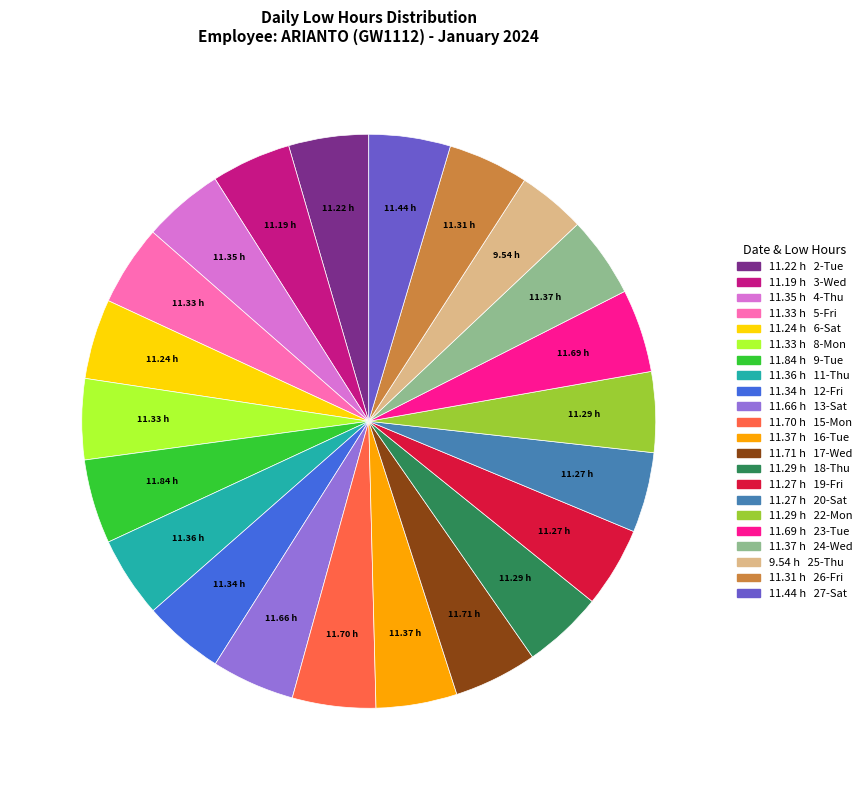

Is there a majority slice in this chart?

No